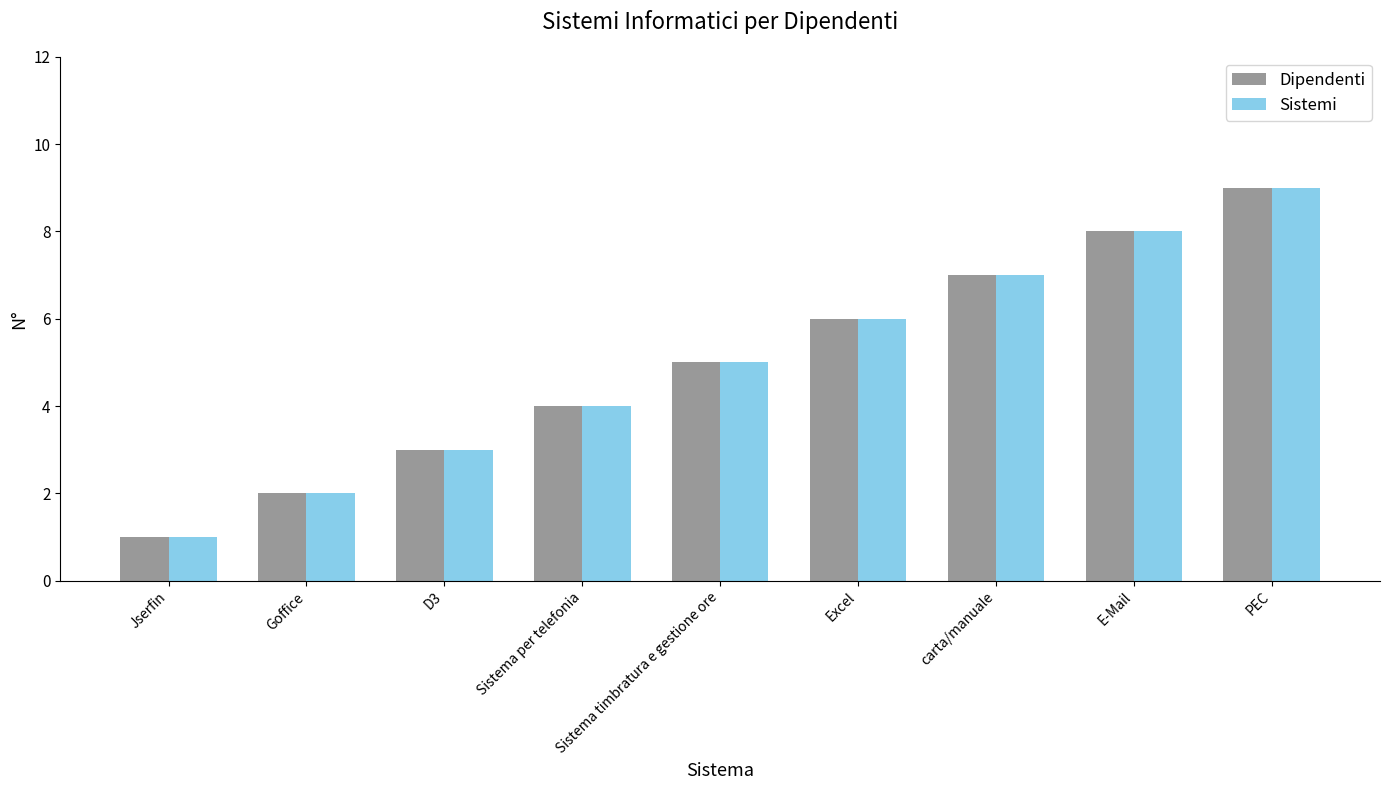

At which category is the sum across all series the highest?

PEC